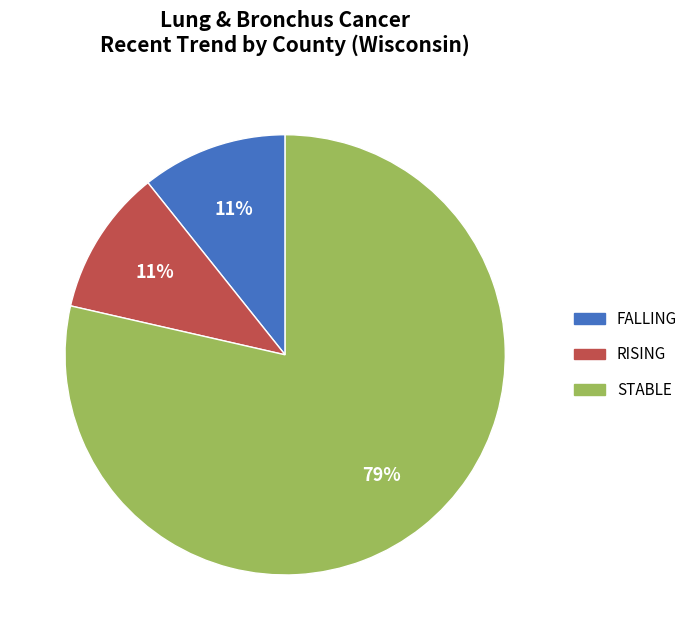

Does any single category account for the majority?

Yes